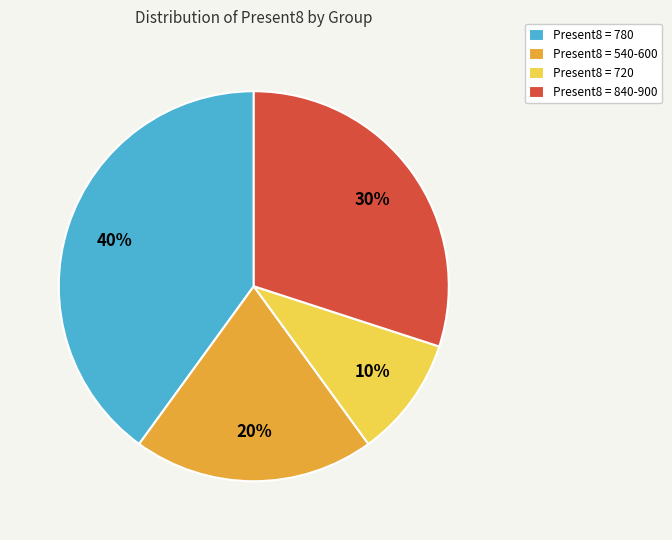

To the nearest percent, what is the difference between the Present8 = 540-600 and Present8 = 840-900 slice percentages?

10%